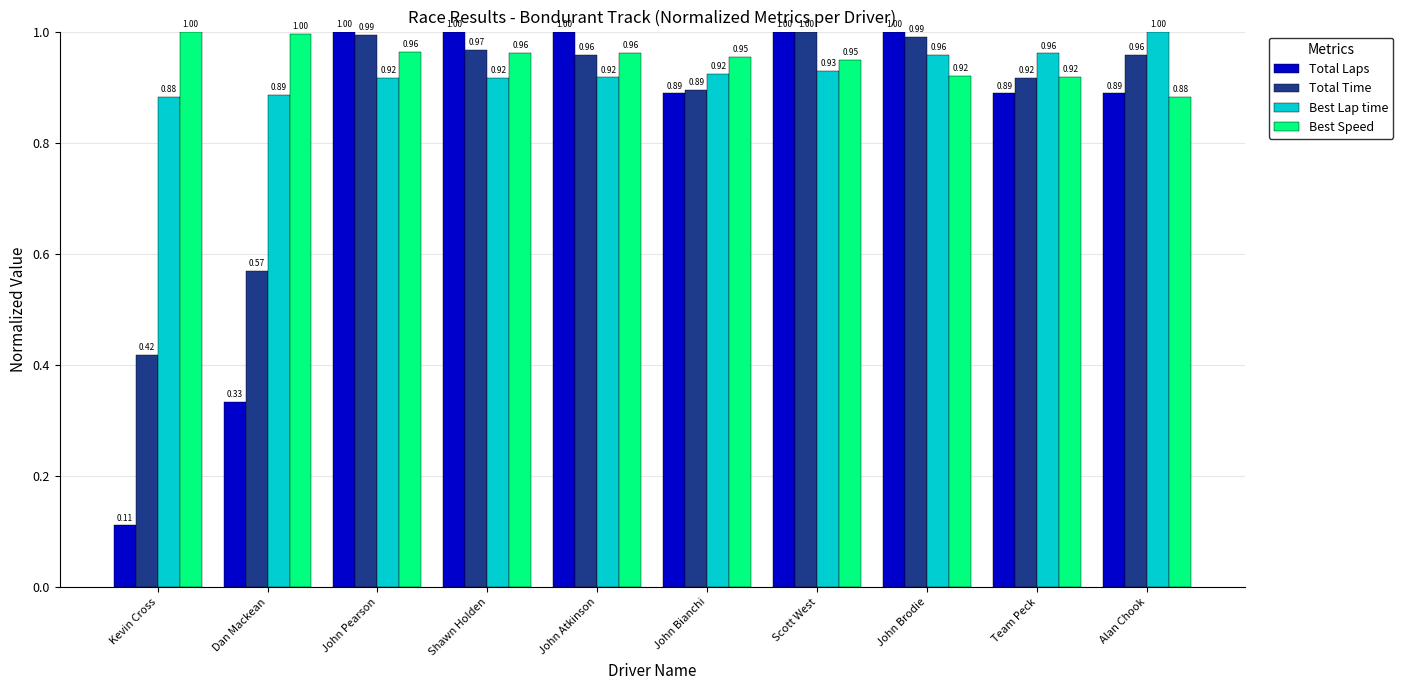

What is the label of the 3rd bar from the left?

John Pearson